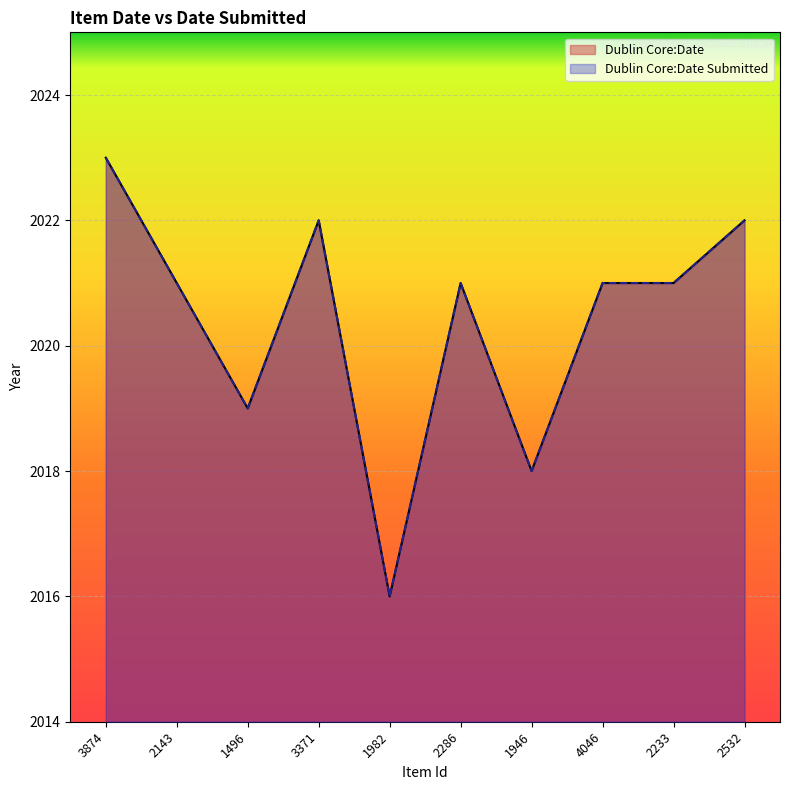

What is the sum of all Dublin Core:Date values?

20204